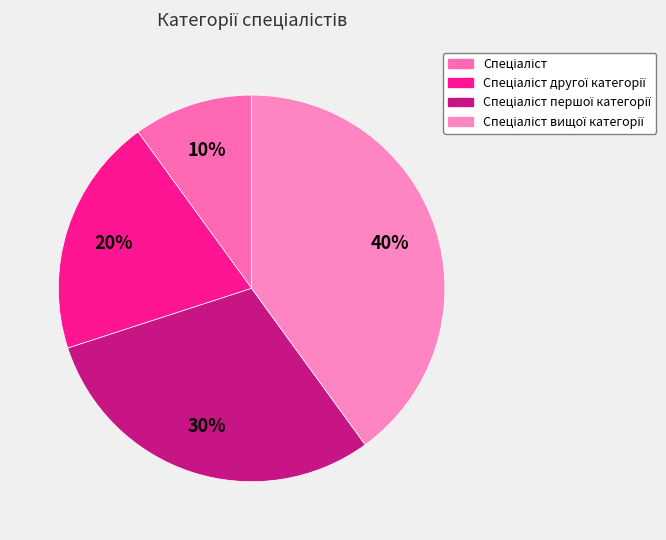

Is there any slice that represents more than half of the pie?

No